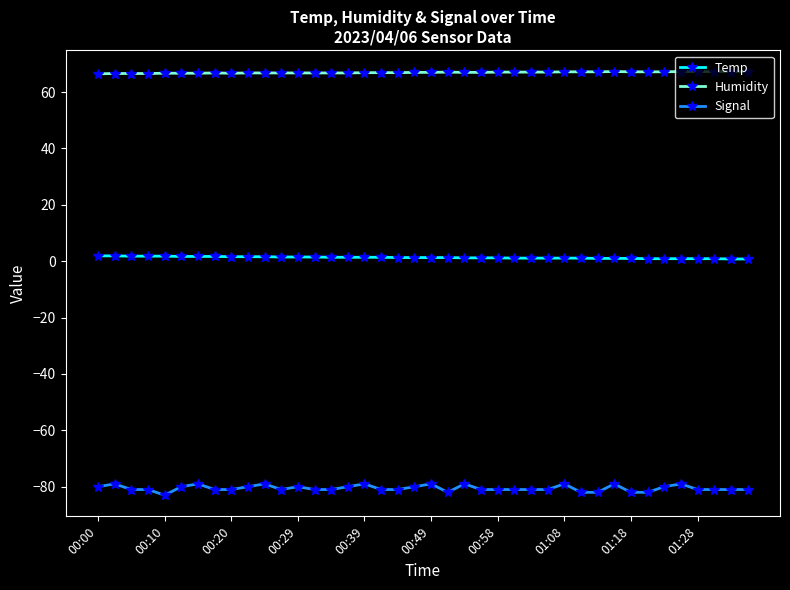

Which series has the largest range (max minus min)?

Signal